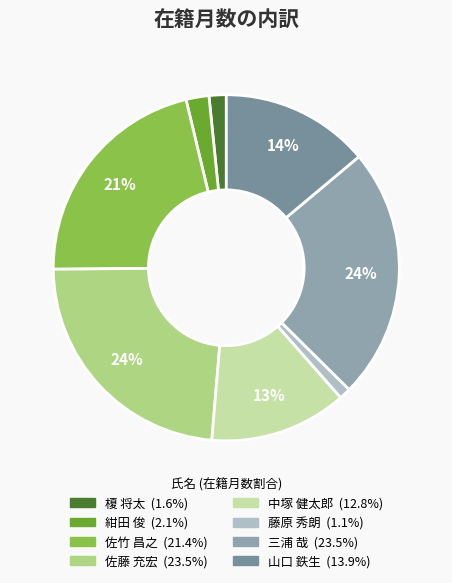

What portion of the pie excludes 三浦 哉?

76.5%